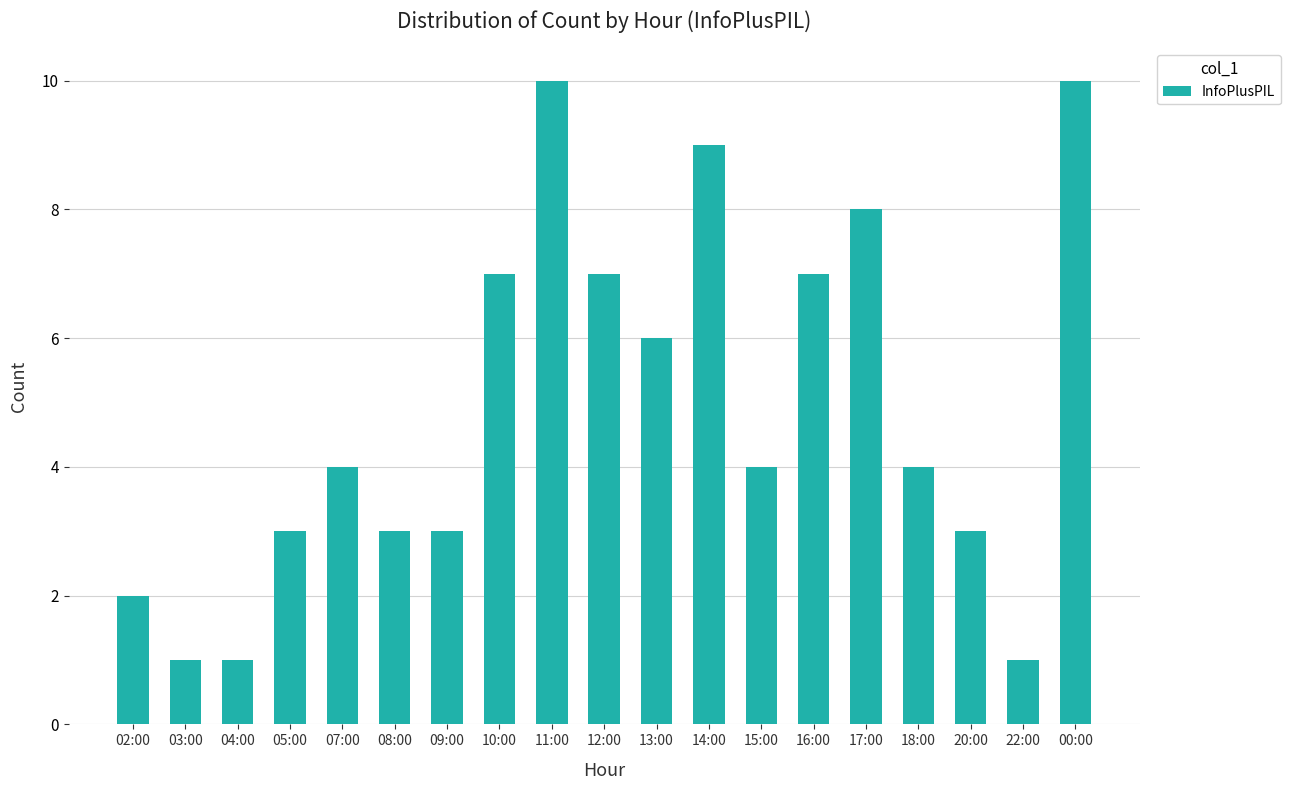

What is the difference between the second highest and second lowest values?

9